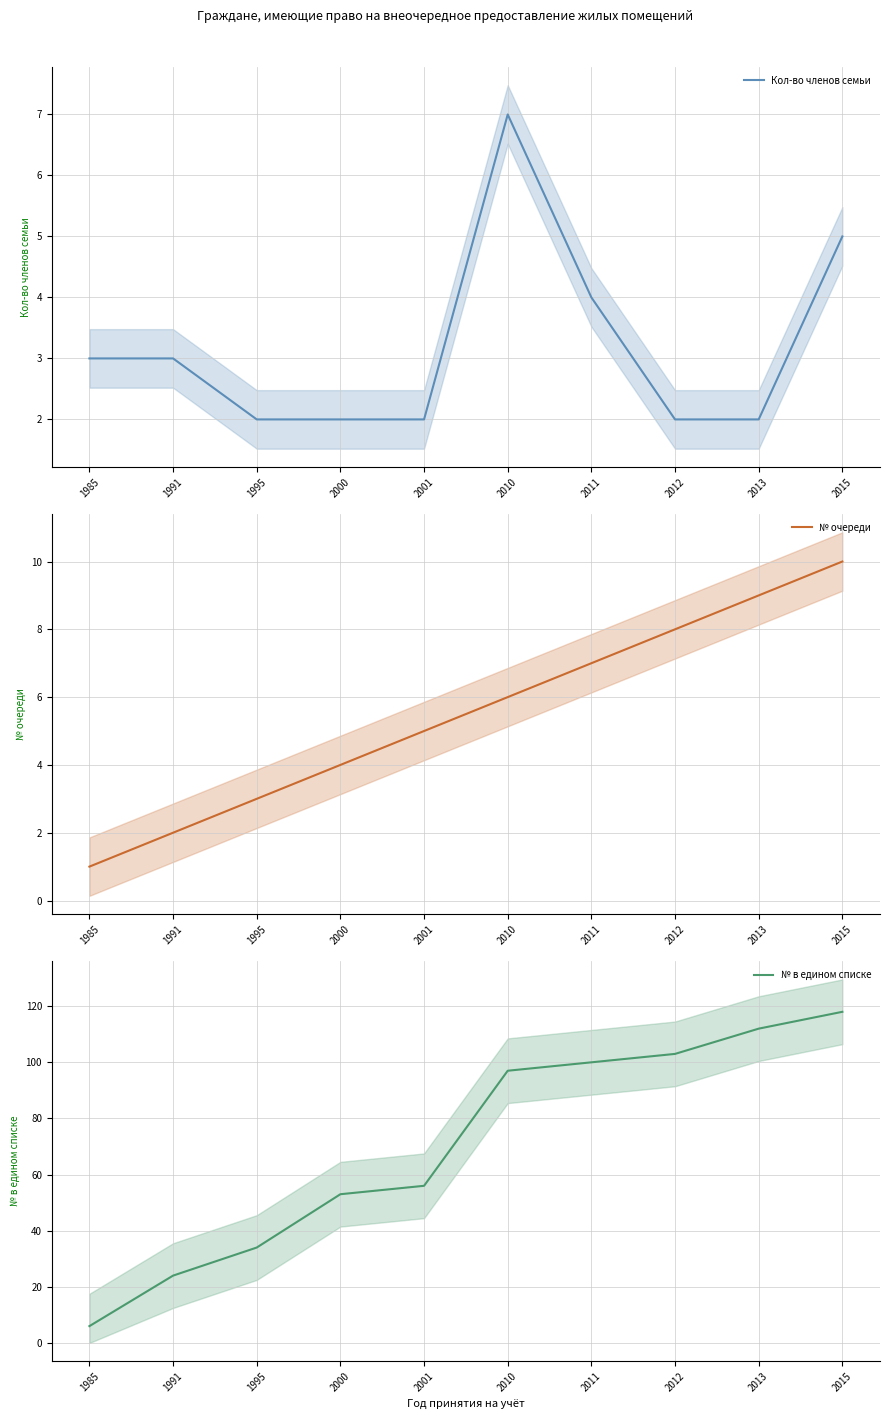

What is the average value of the Кол-во членов семьи series?

3